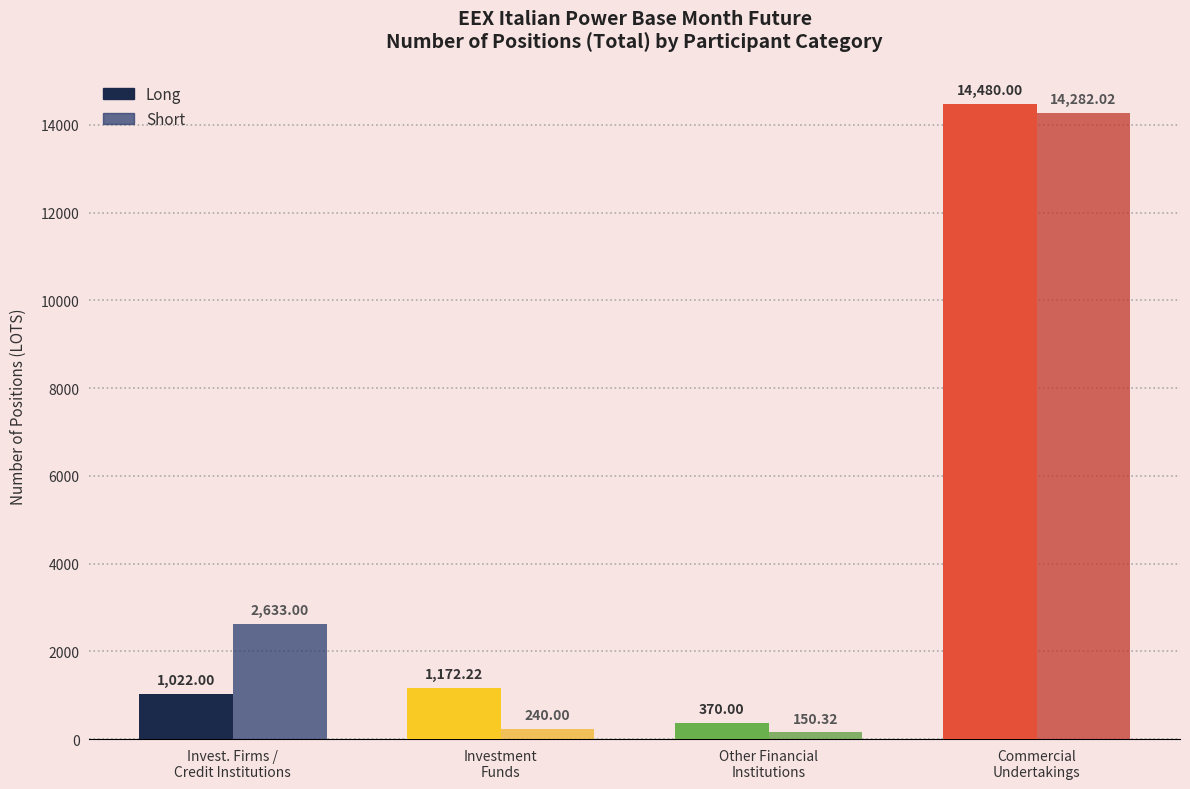

Reading left to right, extract all data points from this chart.

Long: 1022.0	1172.2	370.0	14480.0
Short: 2633.0	240.0	150.3	14282.0